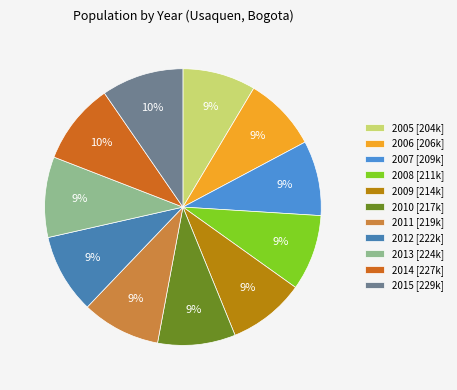

Which slice is the largest?

2015